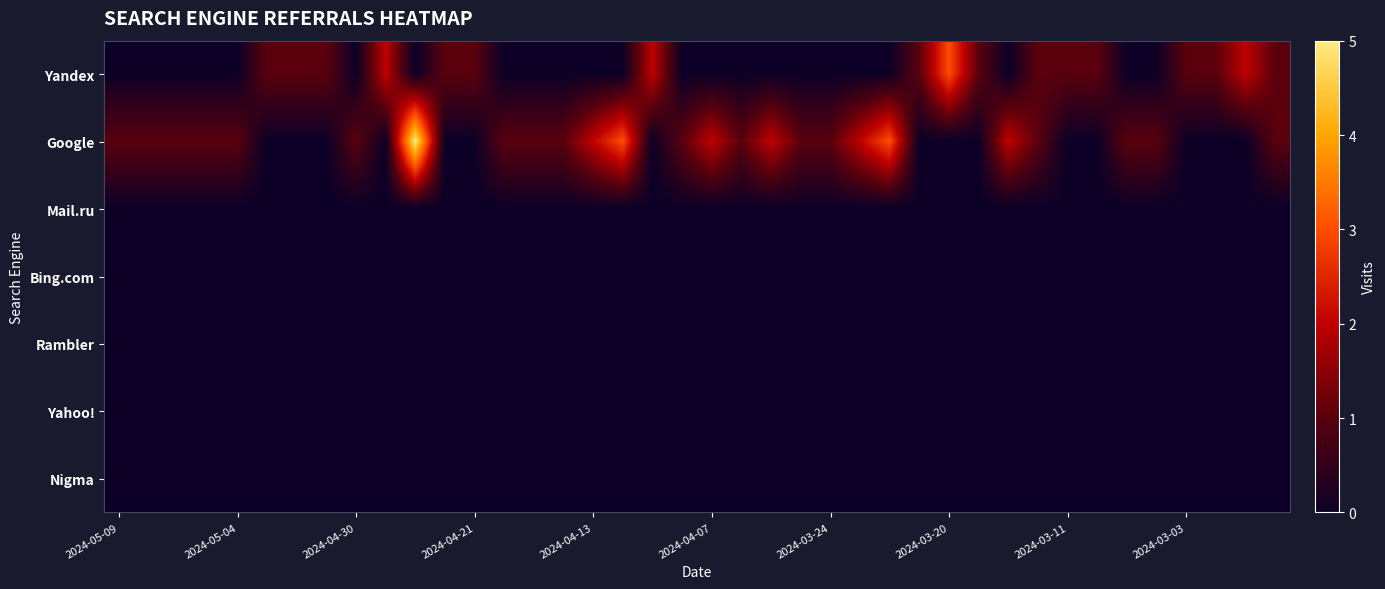

List the series in order of their peak value, highest first.

Google, Yandex, Mail.ru, Bing.com, Rambler, Yahoo!, Nigma